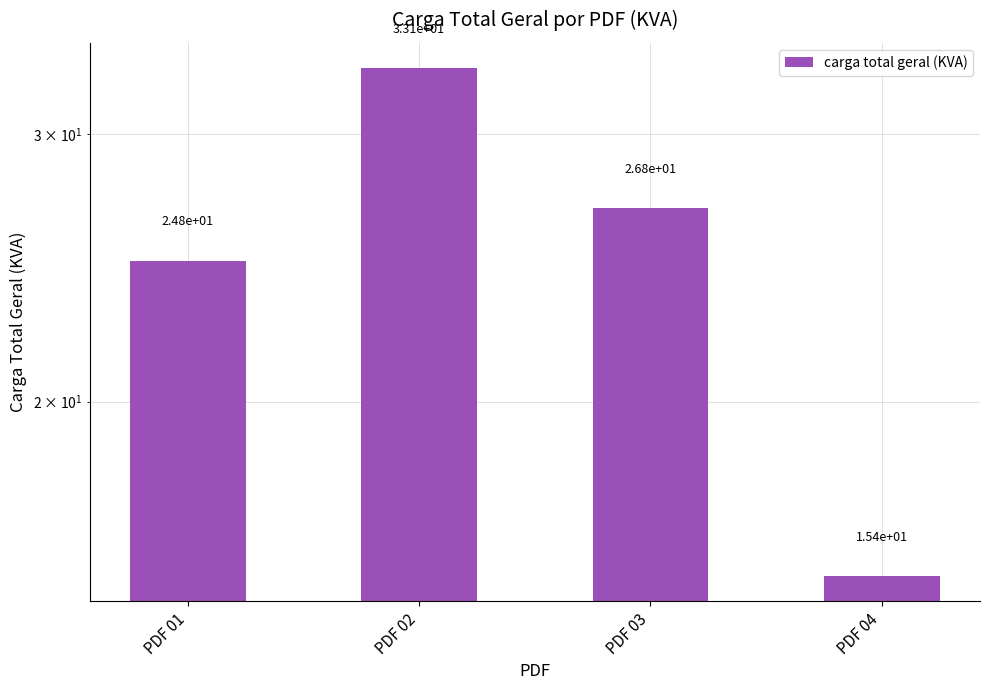

List the labels in order of value, largest first.

PDF 02, PDF 03, PDF 01, PDF 04